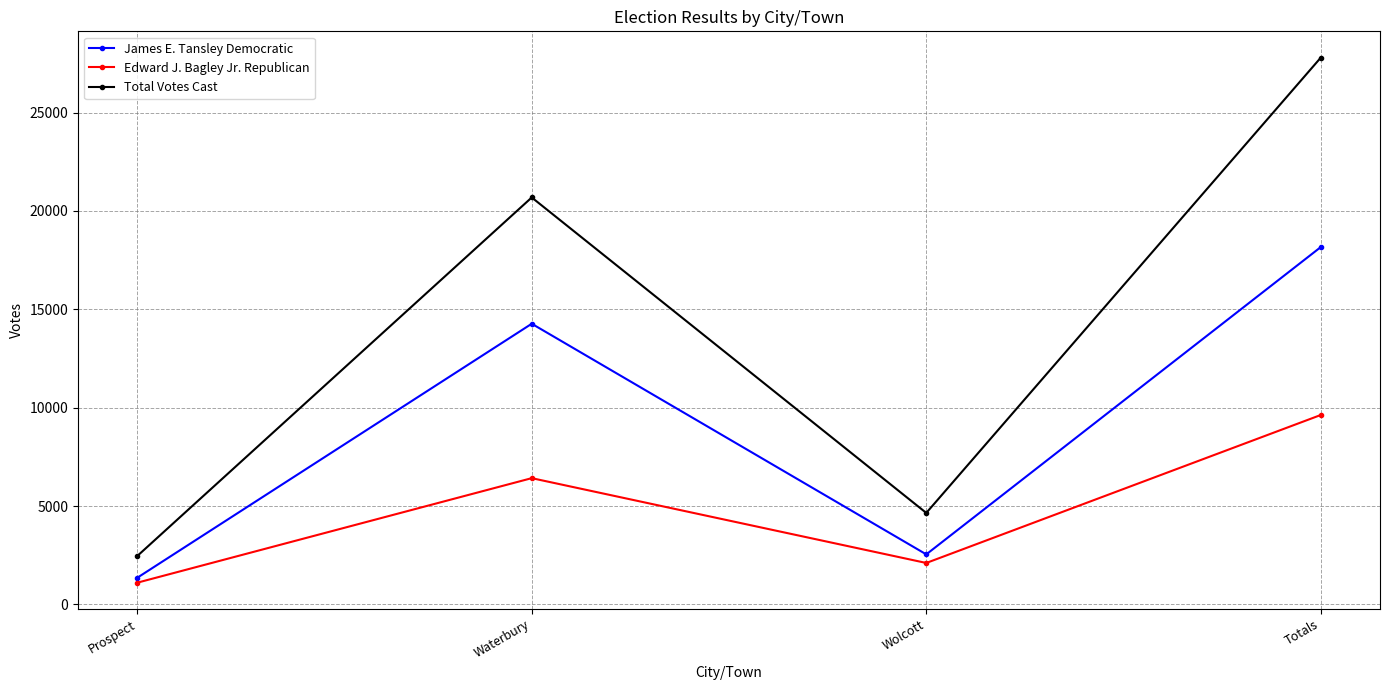

What is the spread (max minus min) of values at Totals?

18164